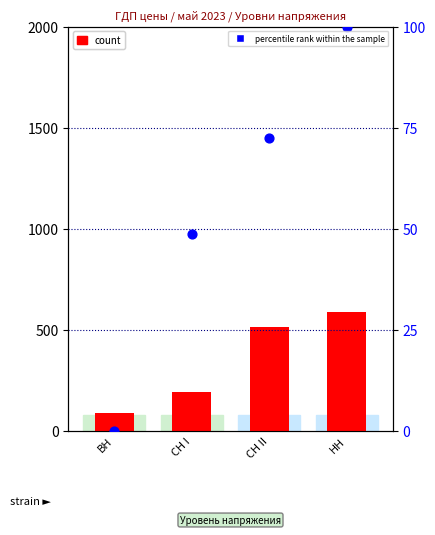

Which series has the largest total across all categories?

count